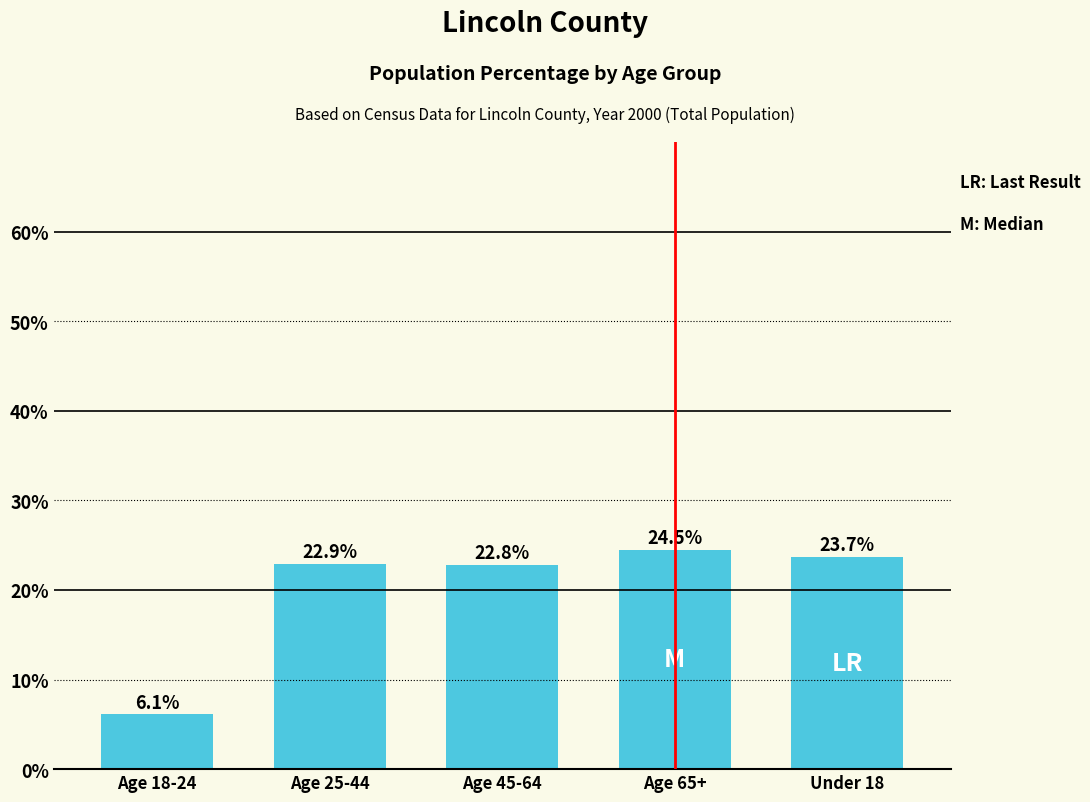

What is the sum of all values?

1.0